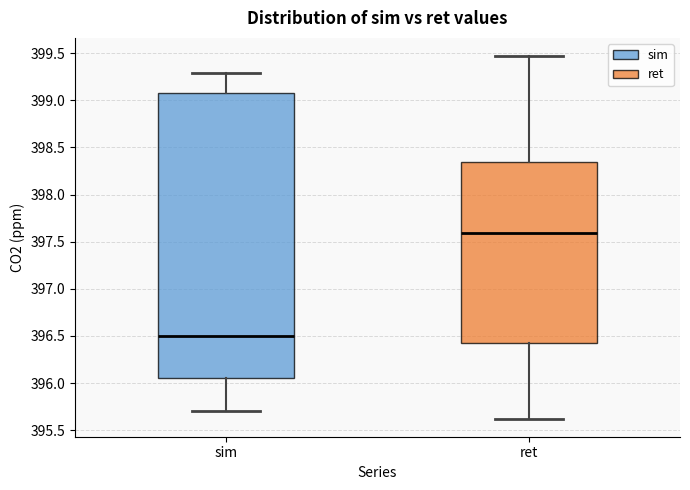

Which box has the lowest median line?

sim